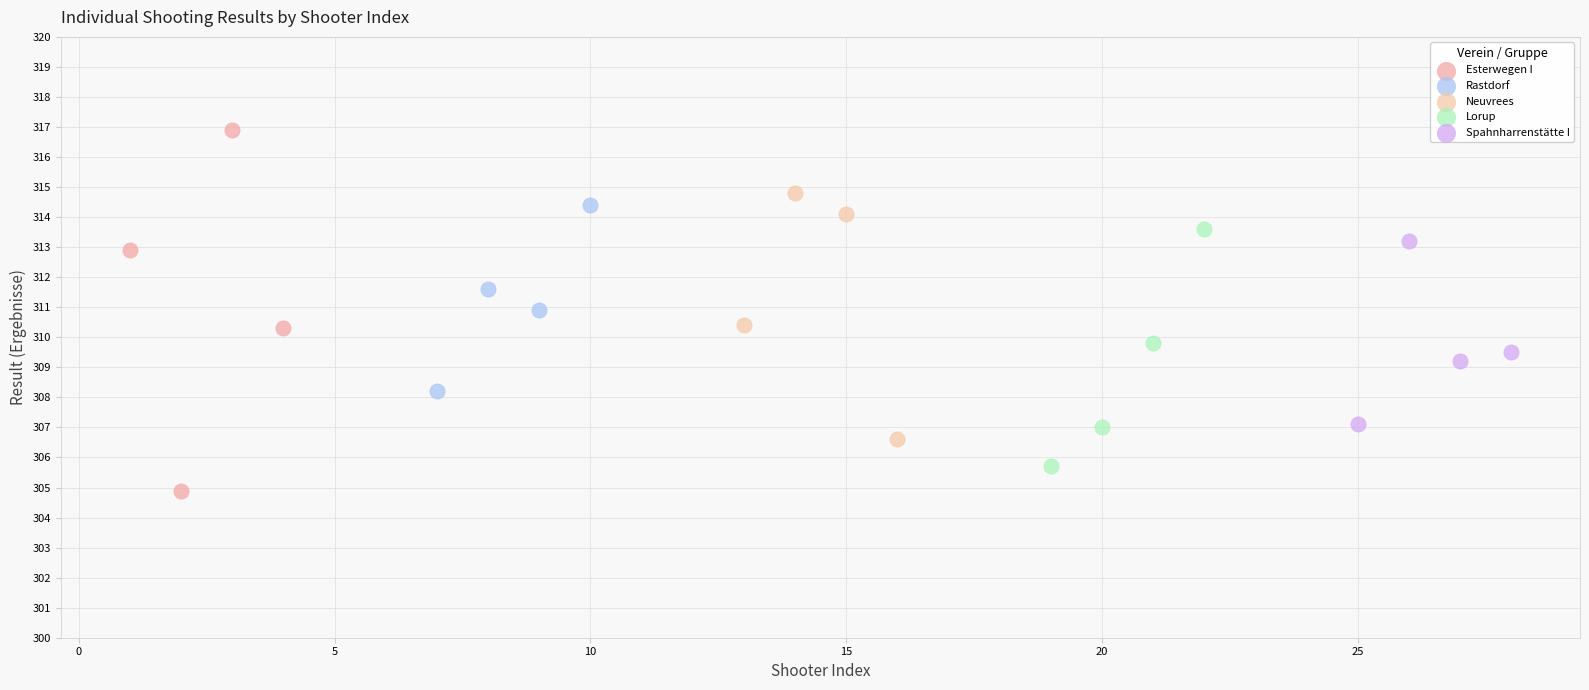

Which series reaches the minimum Y coordinate?

Esterwegen I